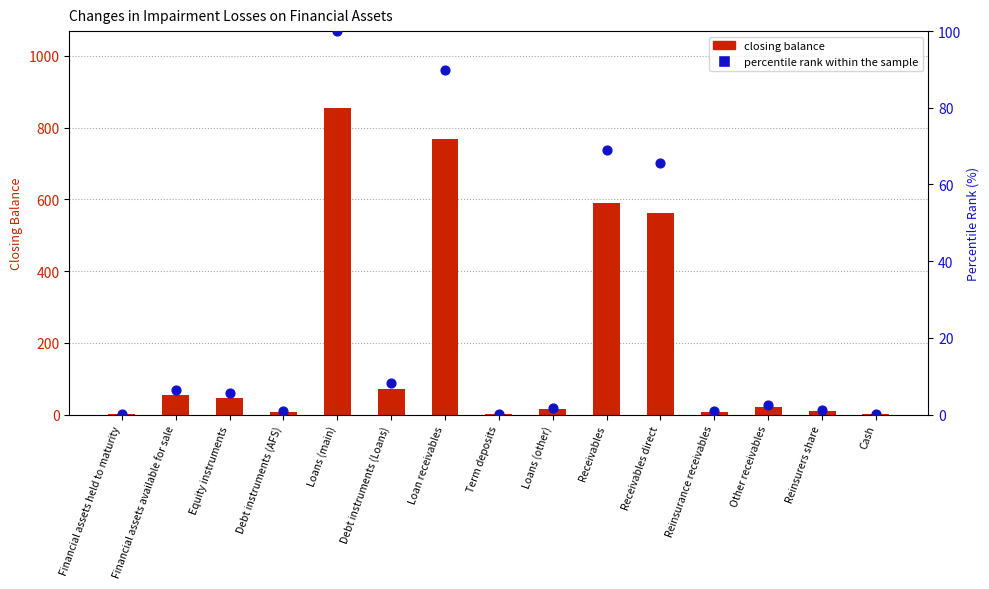

At how many categories does at least one series exceed 222?

4